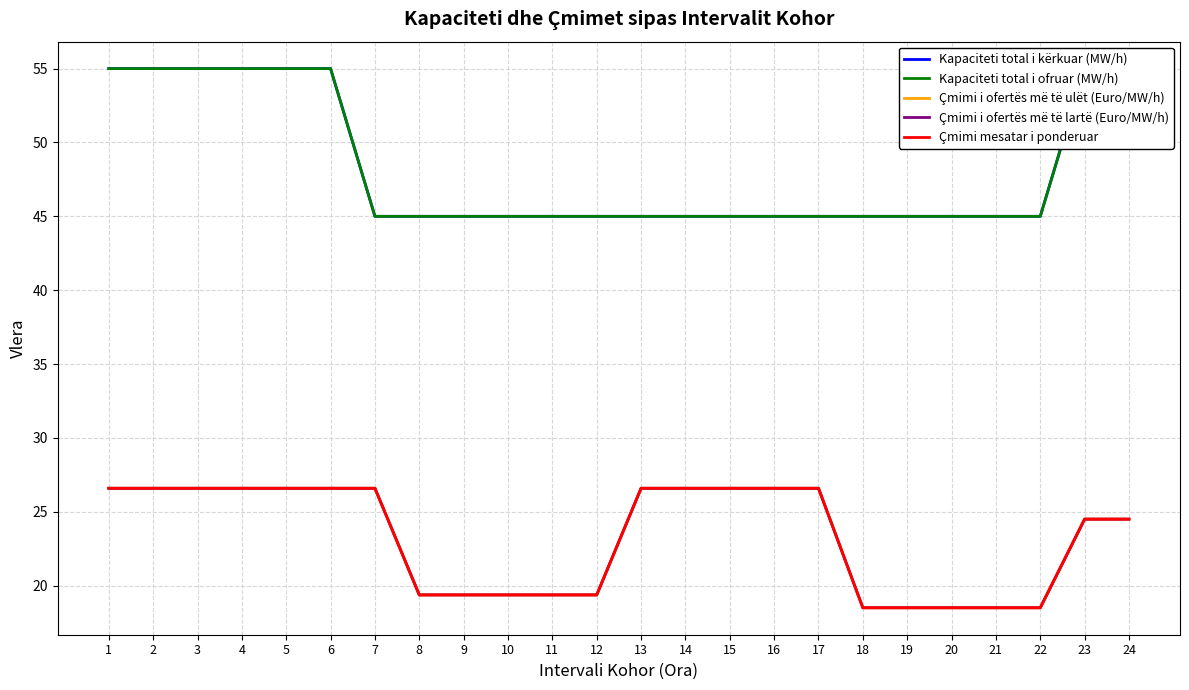

Which series has the largest range (max minus min)?

Kapaciteti total i kërkuar (MW/h)